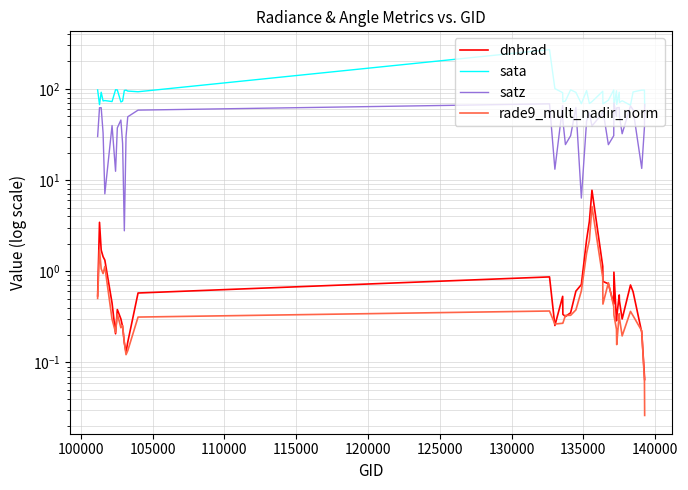

Reading left to right, what are all the values shown in this chart?

dnbrad: 0.5	3.4	1.7	1.4	1.3	0.4	0.2	0.4	0.3	0.2	0.2	0.1	0.2	0.6	0.9	0.3	0.5	0.3	0.3	0.3	0.6	0.7	2.2	3.5	7.7	1.1	0.8	0.7	0.4	1.0	0.3	0.3	0.5	0.5	0.3	0.7	0.6	0.2	0.1	0.1
sata: 97.5	67.1	91.9	73.8	74.5	72.7	98.1	97.4	71.9	73.6	96.2	97.0	94.7	93.1	269.7	100.7	90.9	72.1	73.7	97.7	91.7	68.8	95.8	69.2	72.4	94.1	68.6	75.1	97.4	64.0	95.3	67.5	91.7	71.0	74.1	66.2	92.6	96.9	97.1	64.9
satz: 30.0	62.2	62.2	32.9	7.1	39.6	12.5	37.4	45.5	25.1	2.8	30.0	49.4	58.5	68.6	13.2	65.7	45.1	24.5	30.6	62.5	6.3	44.3	54.7	39.1	54.7	58.5	24.4	30.7	70.0	49.9	61.9	62.5	50.2	32.2	64.9	58.9	13.4	38.1	67.6
rade9_mult_nadir_norm: 0.5	1.7	1.1	0.9	1.1	0.3	0.2	0.3	0.2	0.3	0.2	0.1	0.1	0.3	0.4	0.3	0.3	0.3	0.3	0.3	0.4	0.6	1.6	2.2	5.1	0.9	0.4	0.7	0.4	0.3	0.2	0.2	0.3	0.3	0.2	0.4	0.3	0.2	0.1	0.0